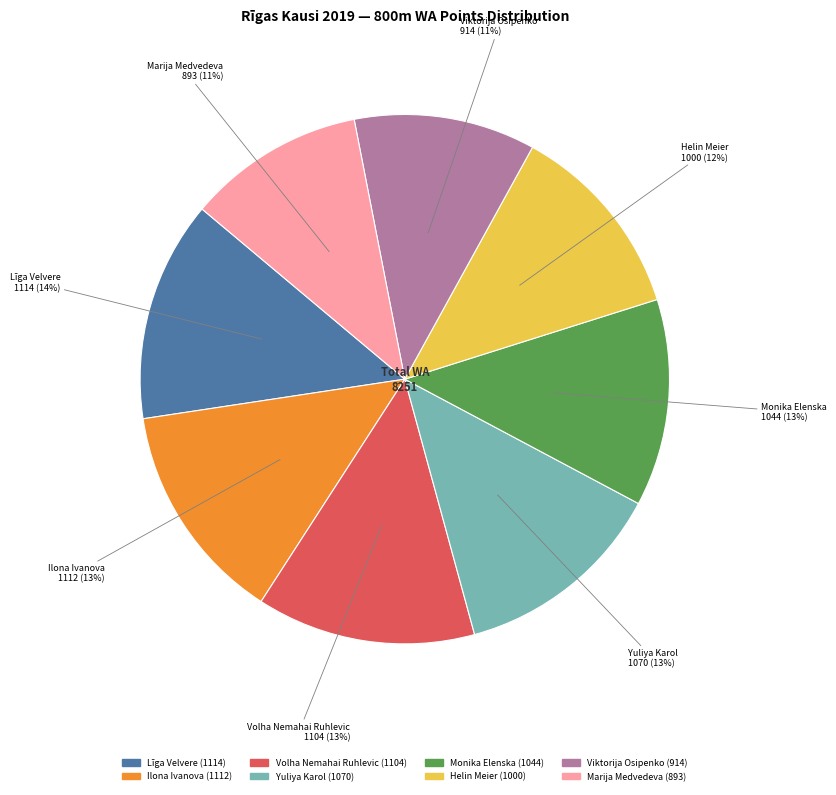

Is it true that Ilona Ivanova is 7% of the pie?

False